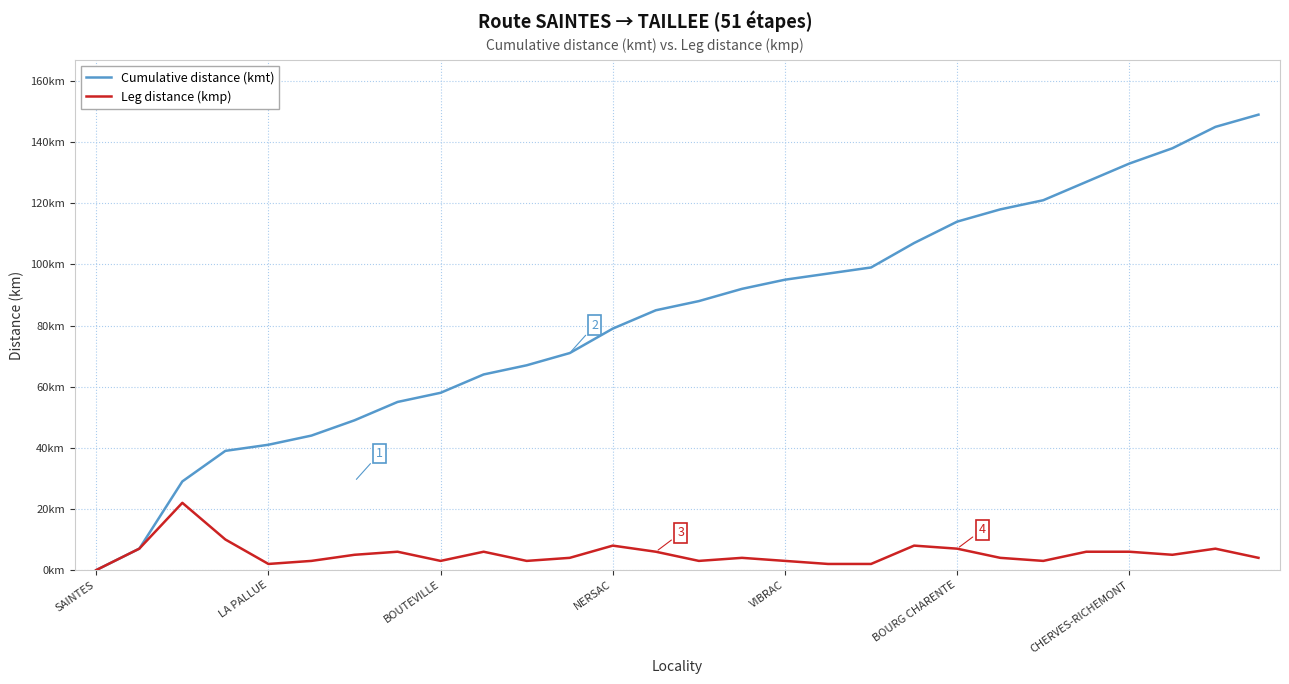

What are all the series names shown in the legend?

Cumulative distance (kmt), Leg distance (kmp)